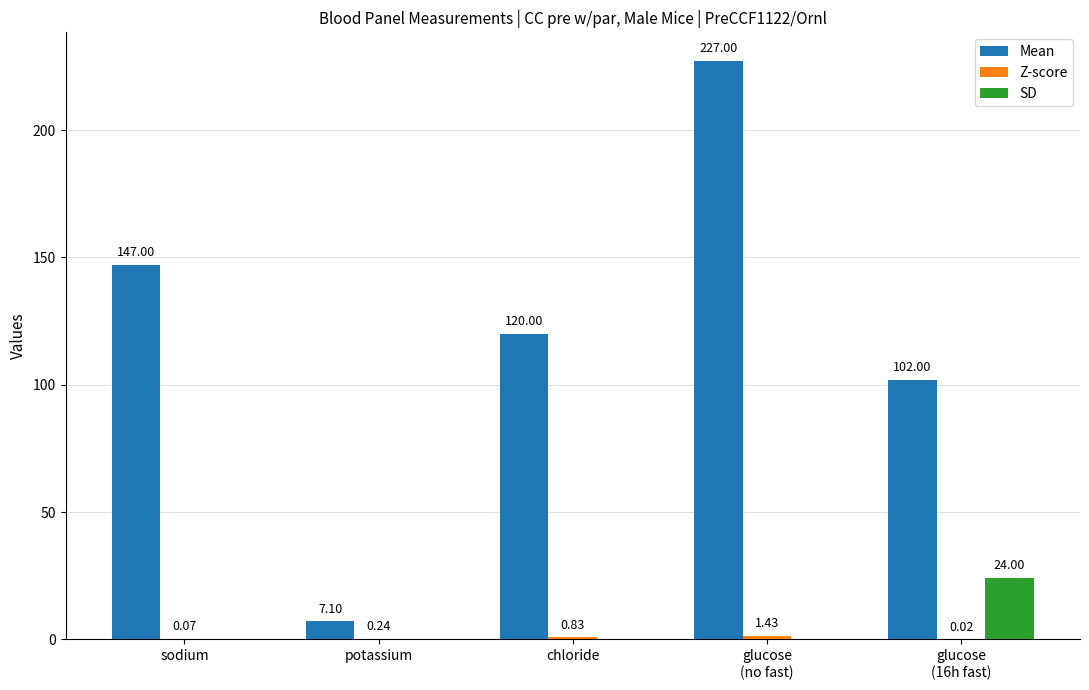

Which series has the largest total across all categories?

Mean